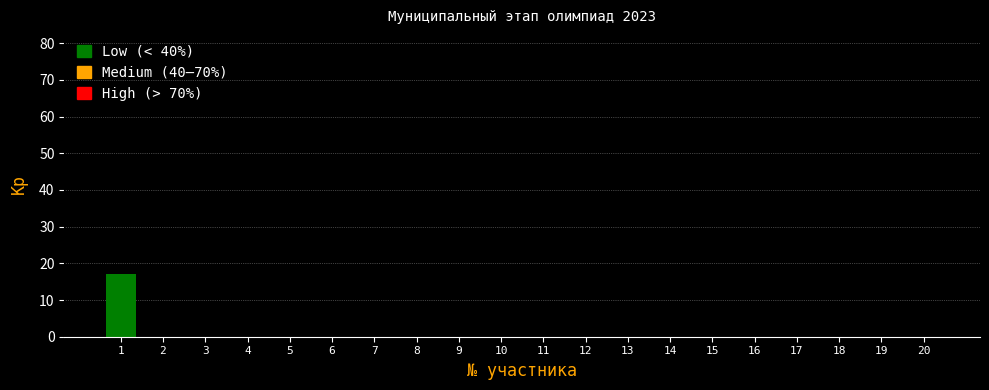

Reading left to right, extract all data points from this chart.

1=17	2=0	3=0	4=0	5=0	6=0	7=0	8=0	9=0	10=0	11=0	12=0	13=0	14=0	15=0	16=0	17=0	18=0	19=0	20=0